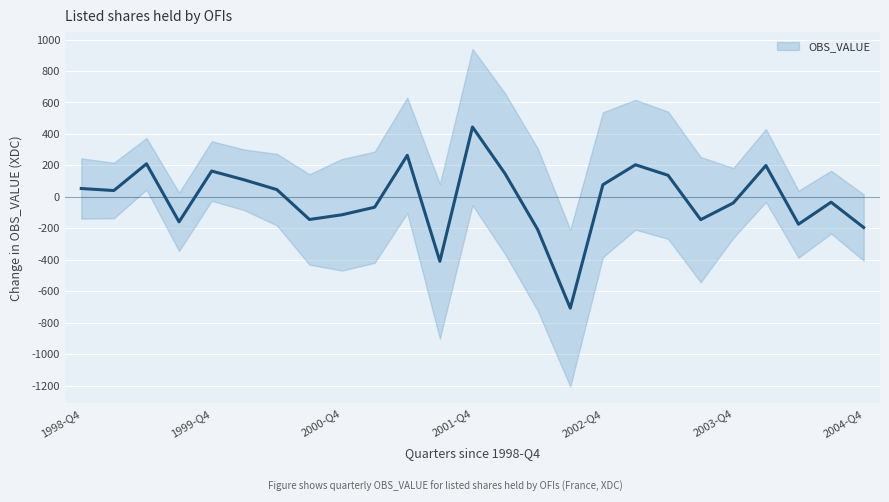

Reading left to right, what are all the values shown in this chart?

53	40	210	-159	164	108	46	-144	-114	-66	264	-410	444	147	-208	-708	77	204	137	-145	-39	199	-174	-34	-195